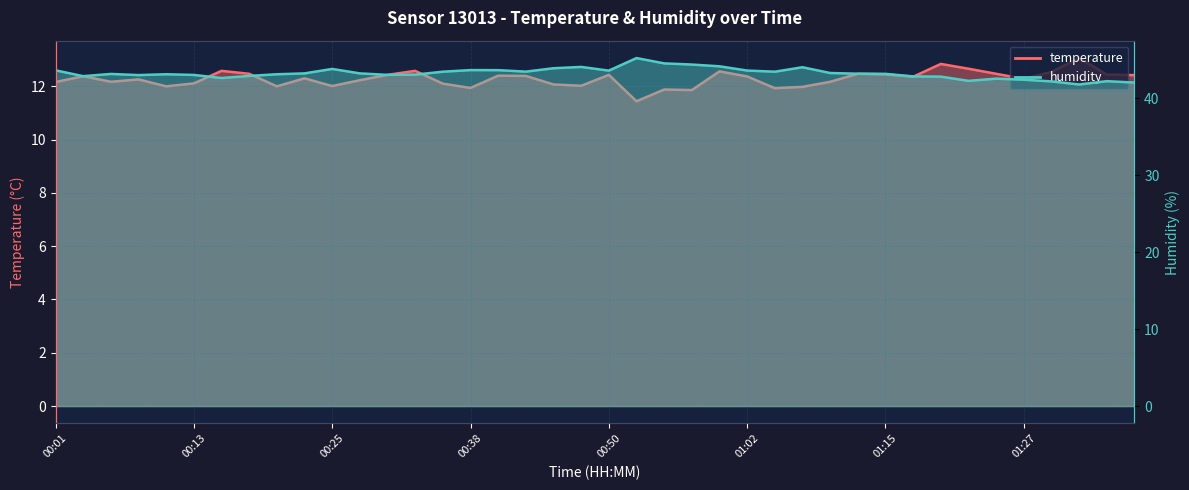

Reading left to right, extract all data points from this chart.

temperature: 00:01=12.2	00:03=12.4	00:06=12.2	00:08=12.3	00:10=12.0	00:13=12.1	00:15=12.6	00:18=12.5	00:20=12.0	00:23=12.3	00:25=12.0	00:28=12.2	00:30=12.4	00:33=12.6	00:35=12.1	00:38=11.9	00:40=12.4	00:42=12.4	00:45=12.1	00:47=12.0	00:50=12.4	00:52=11.4	00:55=11.9	00:57=11.9	01:00=12.6	01:02=12.4	01:05=11.9	01:07=12.0	01:10=12.2	01:12=12.5	01:15=12.4	01:17=12.4	01:19=12.8	01:22=12.7	01:24=12.5	01:27=12.3	01:29=12.5	01:32=13.1	01:34=12.4	01:37=12.4
humidity: 00:01=43.6	00:03=42.8	00:06=43.1	00:08=43.0	00:10=43.1	00:13=43.0	00:15=42.6	00:18=42.9	00:20=43.1	00:23=43.2	00:25=43.8	00:28=43.2	00:30=43.0	00:33=43.0	00:35=43.4	00:38=43.6	00:40=43.6	00:42=43.4	00:45=43.9	00:47=44.0	00:50=43.6	00:52=45.2	00:55=44.5	00:57=44.4	01:00=44.1	01:02=43.6	01:05=43.4	01:07=44.0	01:10=43.2	01:12=43.2	01:15=43.1	01:17=42.8	01:19=42.8	01:22=42.2	01:24=42.5	01:27=42.4	01:29=42.2	01:32=41.8	01:34=42.2	01:37=42.0